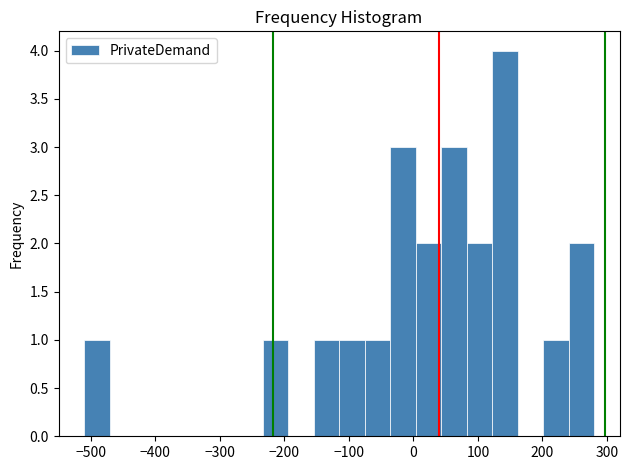

Read against the x-axis, roughly where is the centre of the tallest bar?

140